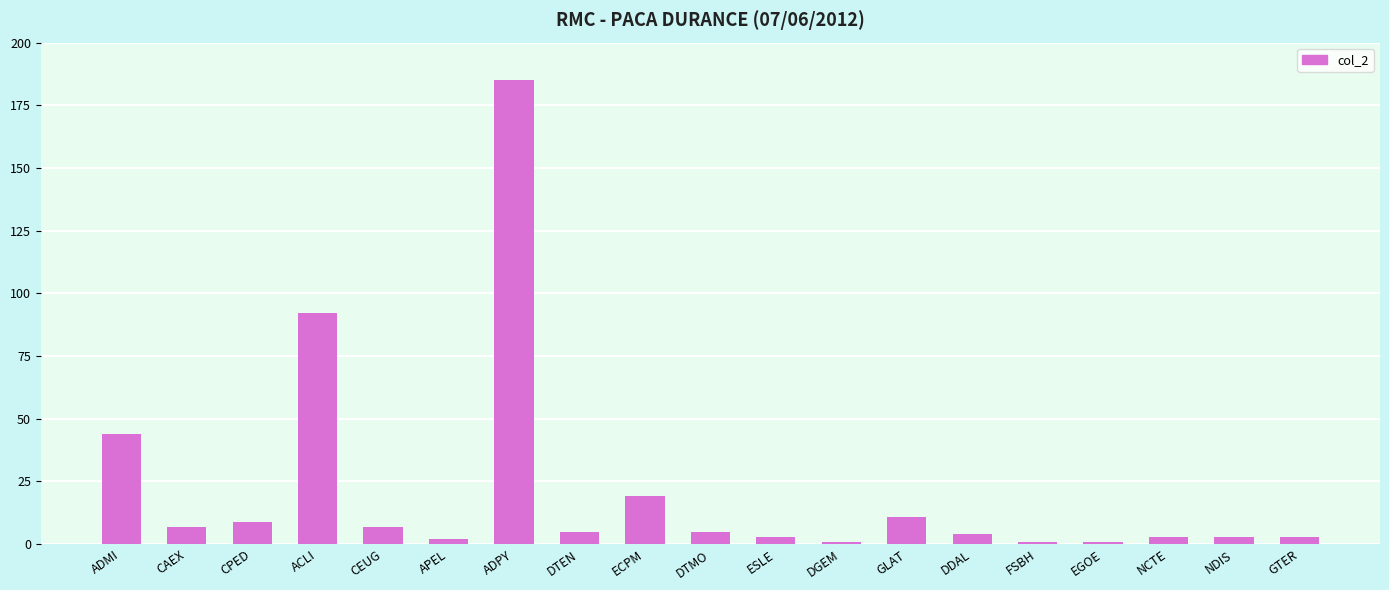

At which label does the data first exceed 5?

ADMI